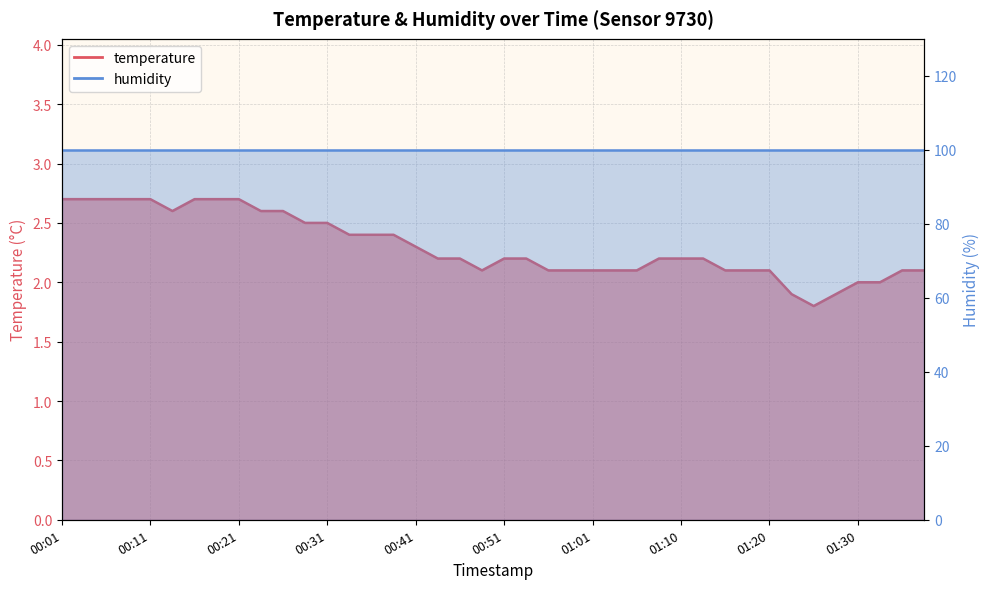

What is the value of the 7th point from the left?

2.7